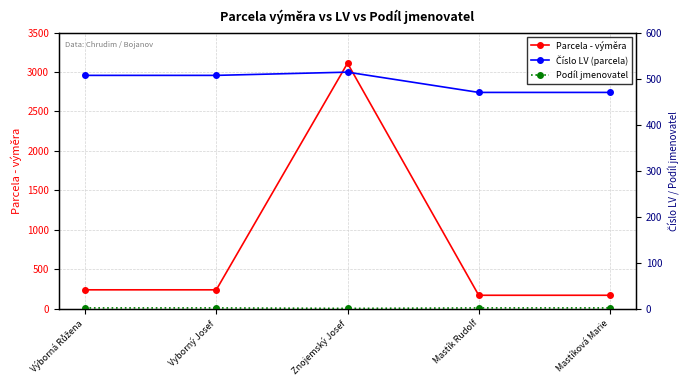

Which series changed the most between Výborná Růžena and Mastíková Marie?

Parcela - výměra